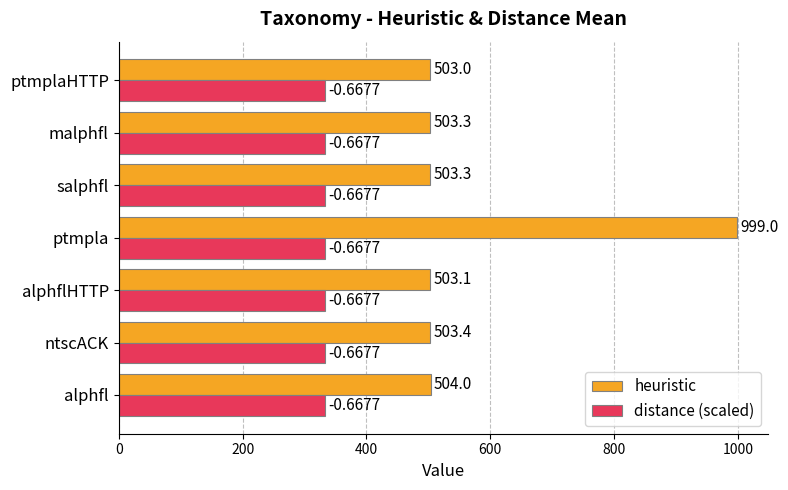

What is the maximum value shown in the chart?

999.0